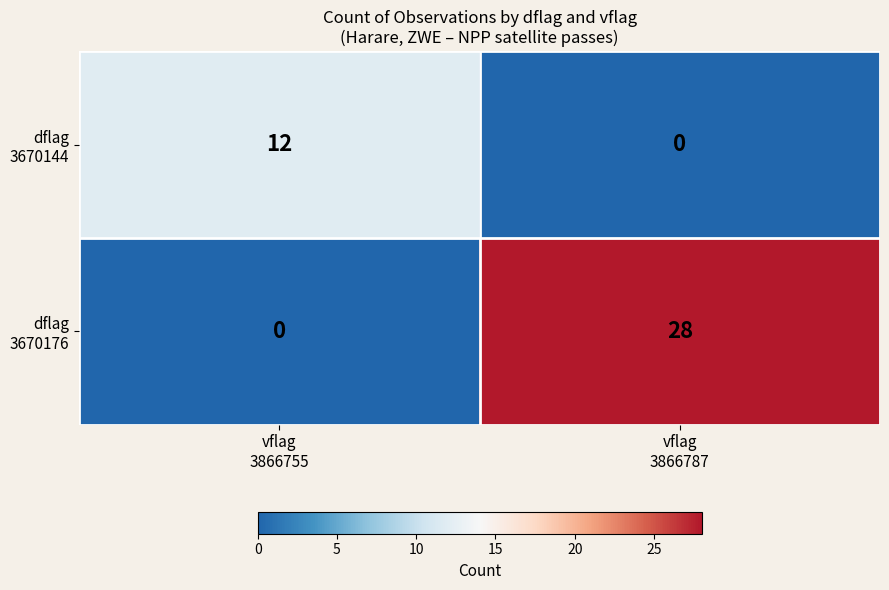

At how many categories does at least one series exceed 3?

2